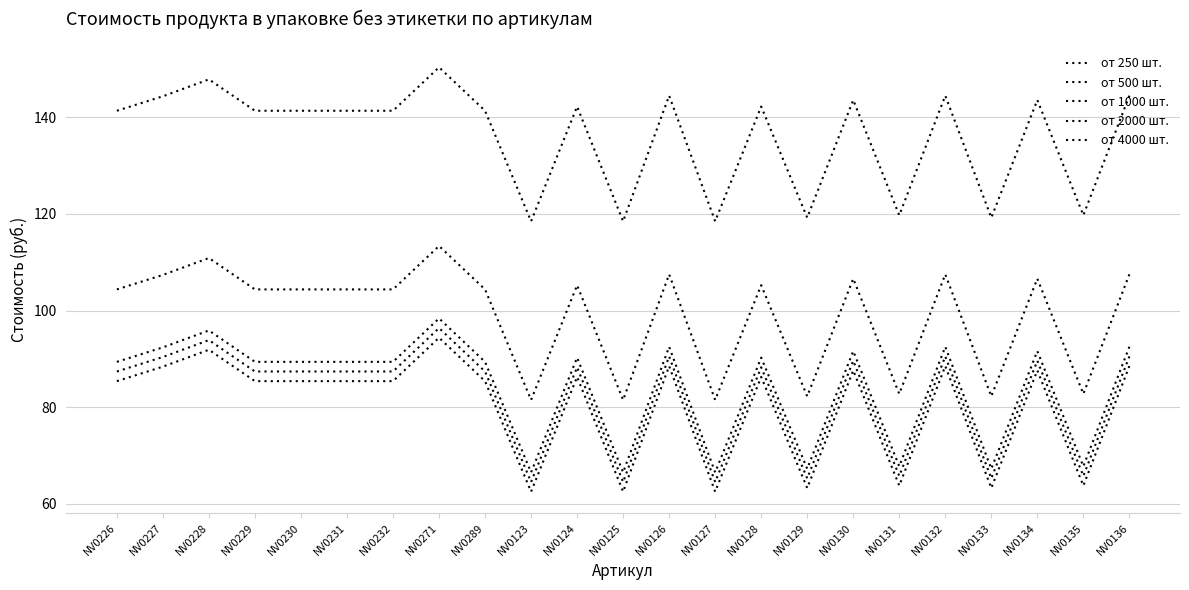

At which category is the sum across all series the highest?

NV0271